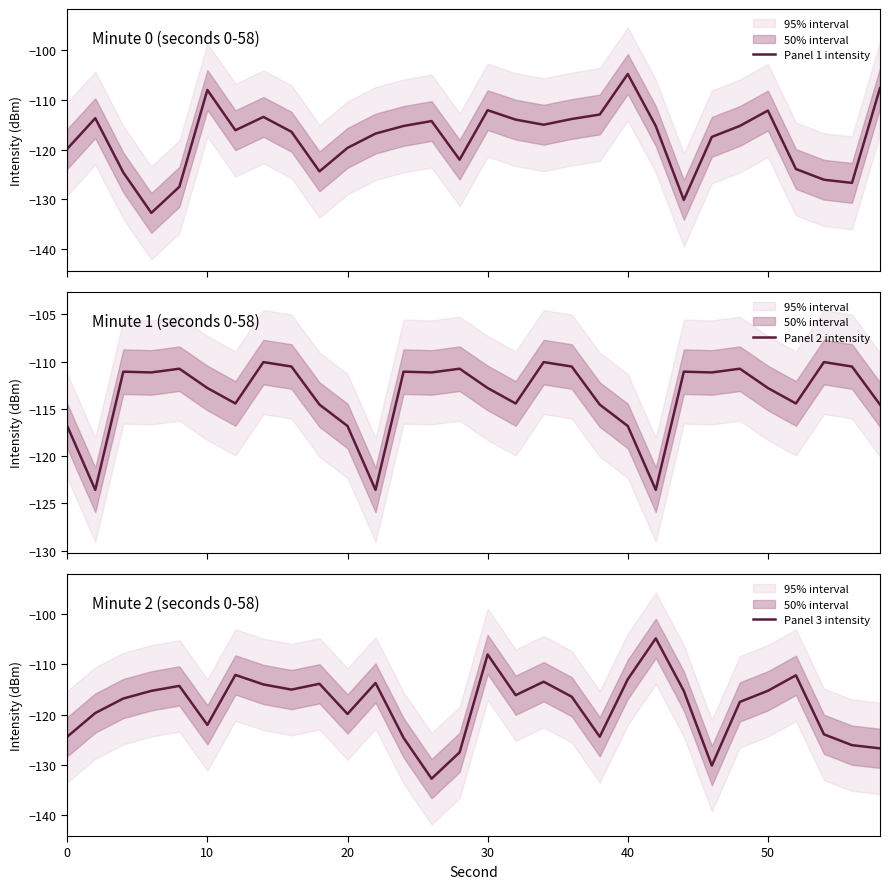

What is the minimum value for Panel 1 intensity?

-132.8